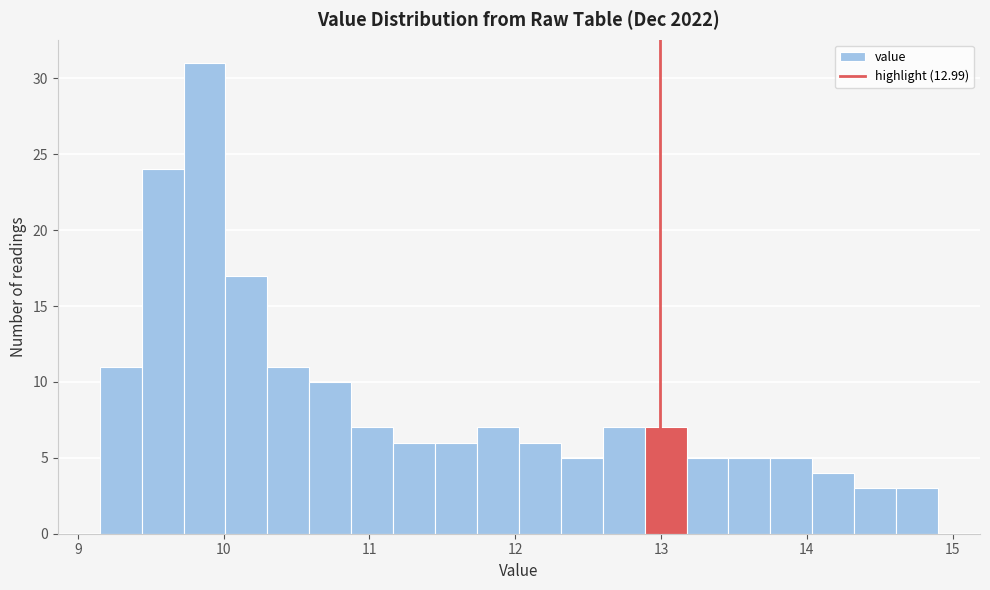

Around what value on the x-axis is the tallest bar? Give the approximate position of its centre, as read against the axis.

9.9